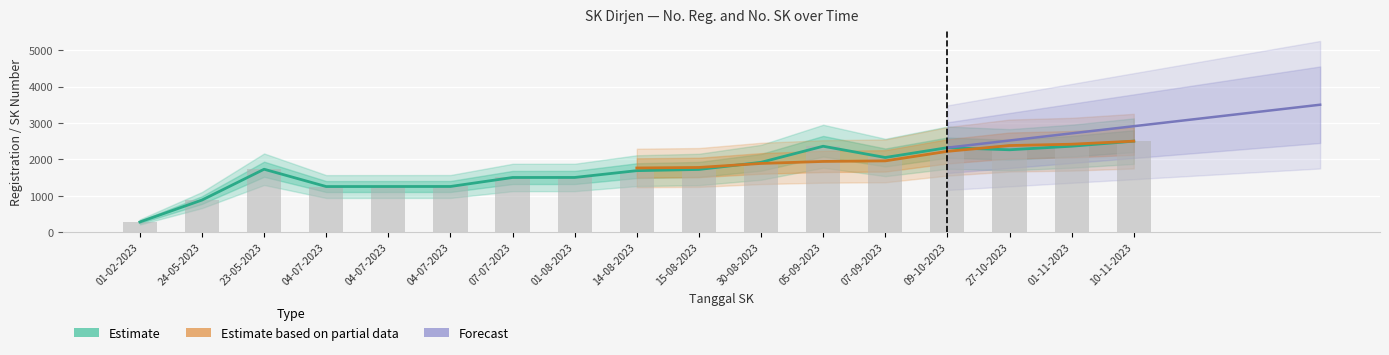

Rank the categories by value from lowest to highest.

01-02-2023, 24-05-2023, 04-07-2023, 04-07-2023, 04-07-2023, 07-07-2023, 01-08-2023, 14-08-2023, 15-08-2023, 23-05-2023, 30-08-2023, 07-09-2023, 27-10-2023, 09-10-2023, 05-09-2023, 01-11-2023, 10-11-2023